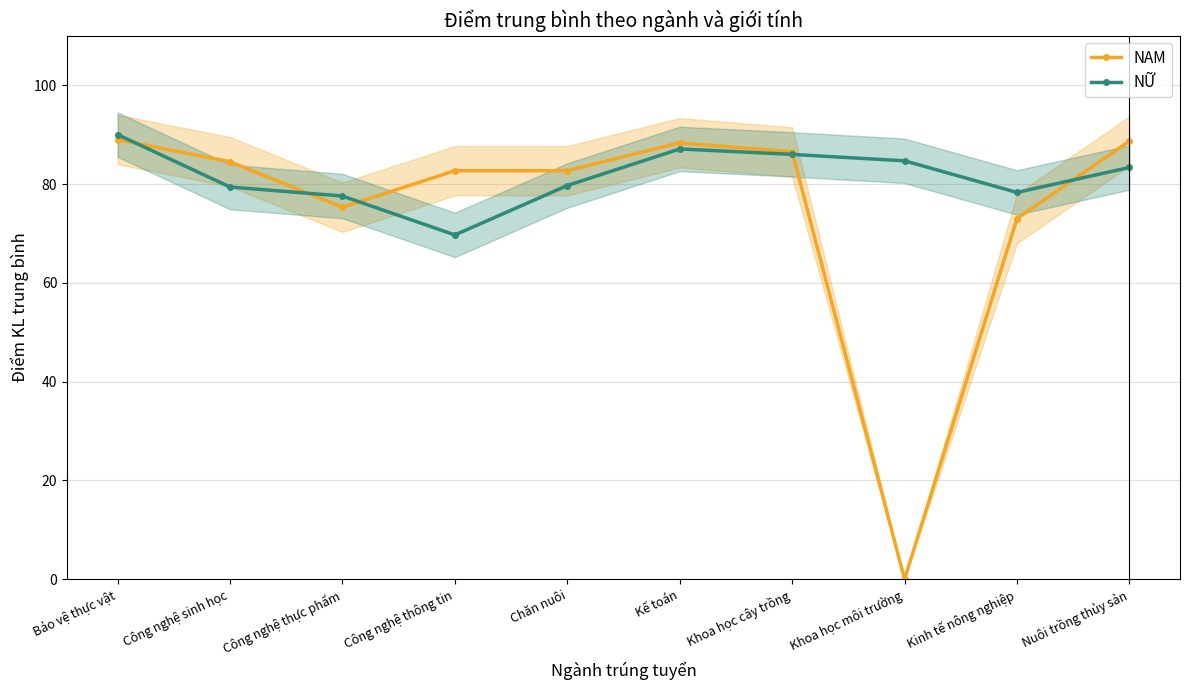

What is the sum of the NỮ values at Khoa học môi trường and Công nghệ sinh học?

164.1